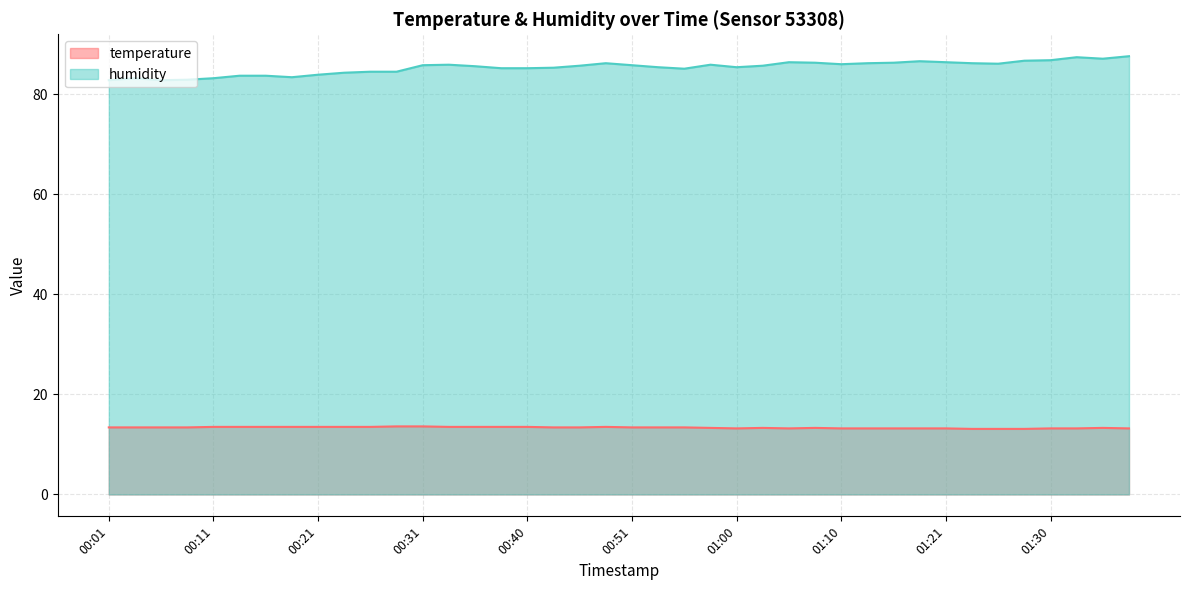

What are all the series names shown in the legend?

temperature, humidity